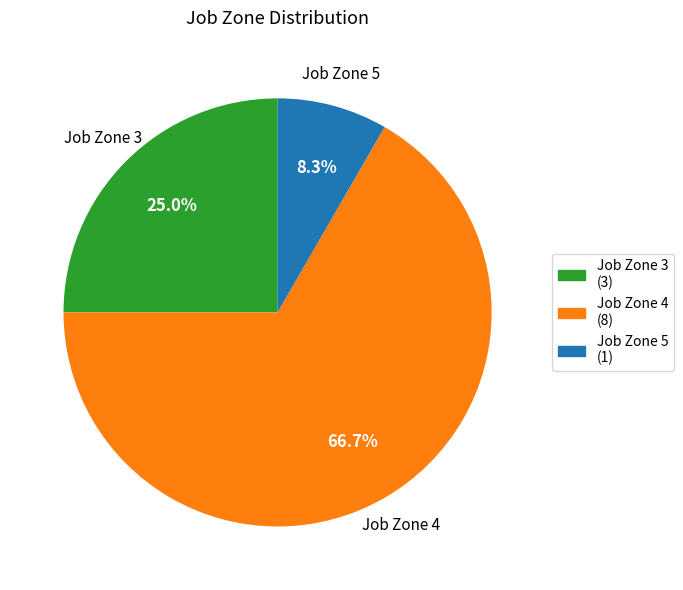

What percentage do Job Zone 4 and Job Zone 5 together represent?

75.0%